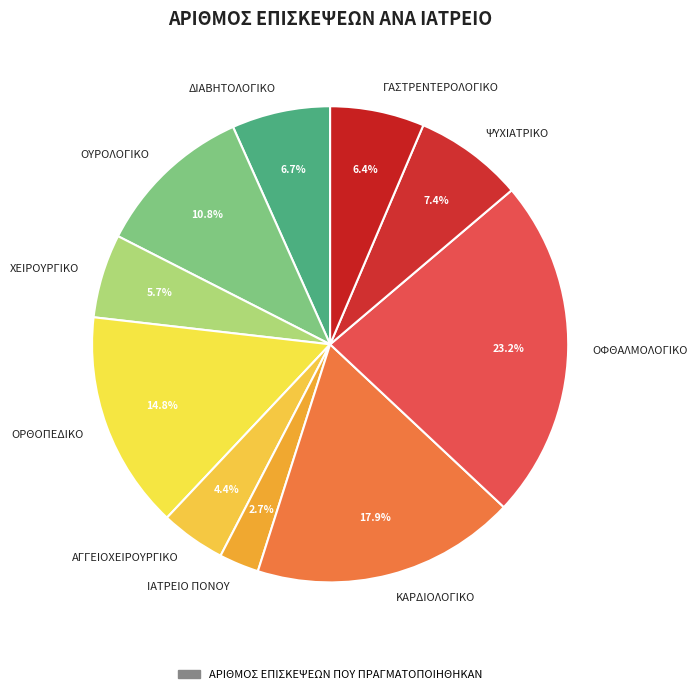

Count the number of slices in the pie.

10